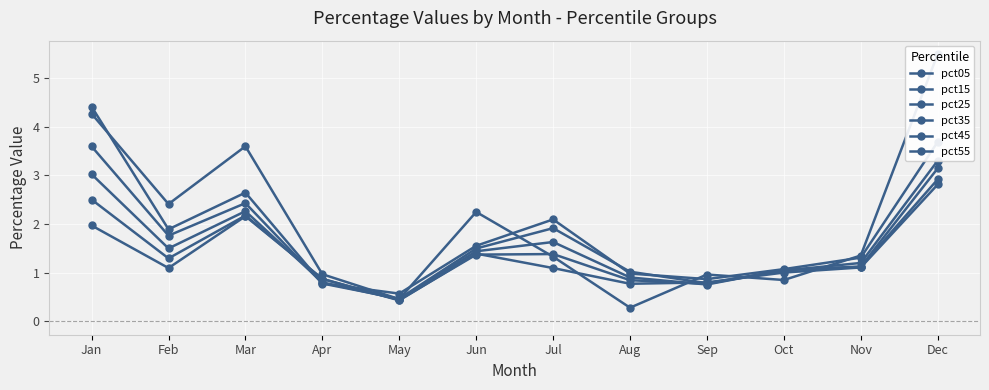

Reading left to right, what are all the values shown in this chart?

pct05: Jan=4.3	Feb=2.4	Mar=3.6	Apr=1.0	May=0.5	Jun=2.2	Jul=1.3	Aug=0.3	Sep=1.0	Oct=0.8	Nov=1.4	Dec=5.5
pct15: Jan=4.4	Feb=1.9	Mar=2.6	Apr=0.8	May=0.6	Jun=1.6	Jul=2.1	Aug=1.0	Sep=0.9	Oct=1.1	Nov=1.3	Dec=3.7
pct25: Jan=3.6	Feb=1.8	Mar=2.4	Apr=0.8	May=0.5	Jun=1.5	Jul=1.9	Aug=1.0	Sep=0.8	Oct=1.0	Nov=1.2	Dec=3.3
pct35: Jan=3.0	Feb=1.5	Mar=2.3	Apr=0.8	May=0.5	Jun=1.4	Jul=1.6	Aug=0.9	Sep=0.8	Oct=1.1	Nov=1.1	Dec=3.1
pct45: Jan=2.5	Feb=1.3	Mar=2.2	Apr=0.9	May=0.4	Jun=1.4	Jul=1.4	Aug=0.8	Sep=0.8	Oct=1.1	Nov=1.1	Dec=2.9
pct55: Jan=2.0	Feb=1.1	Mar=2.2	Apr=0.9	May=0.4	Jun=1.4	Jul=1.1	Aug=0.8	Sep=0.8	Oct=1.0	Nov=1.1	Dec=2.8